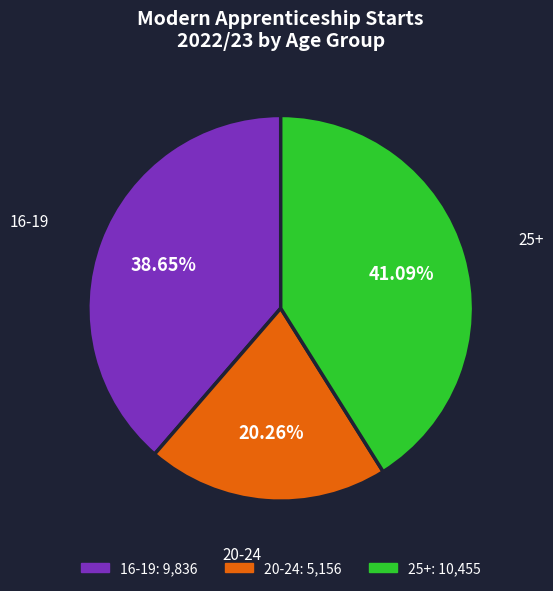

What portion of the pie excludes 25+?

58.9%